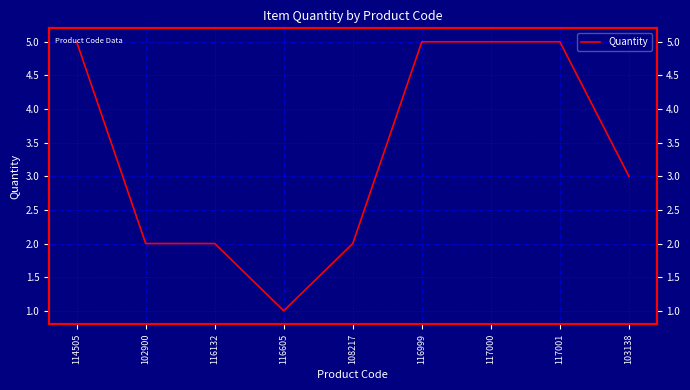

Does the chart display data point markers on the line(s)?

No